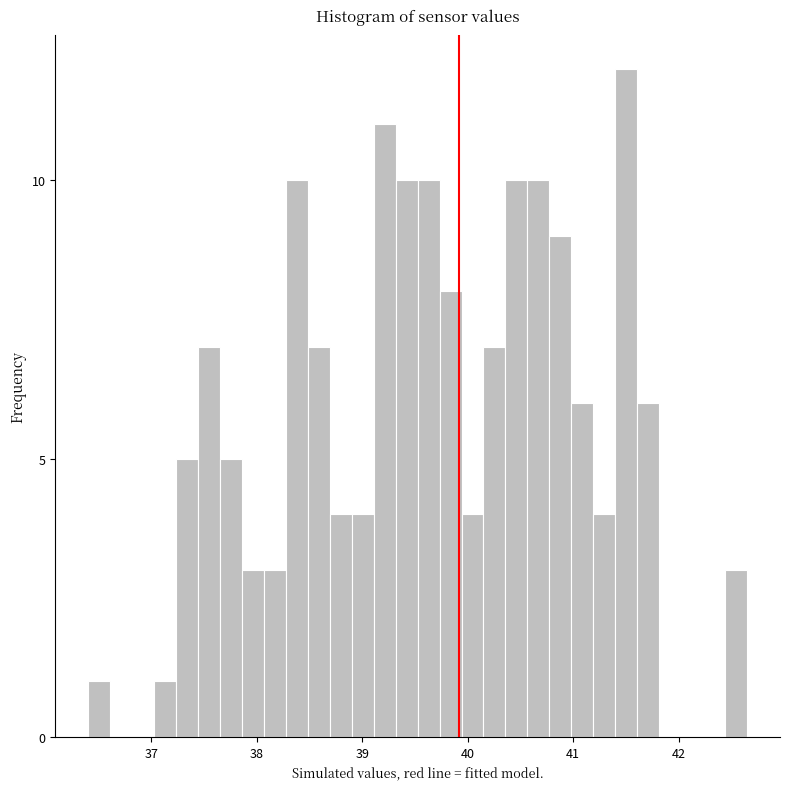

Read against the x-axis, roughly where is the centre of the tallest bar?

41.5